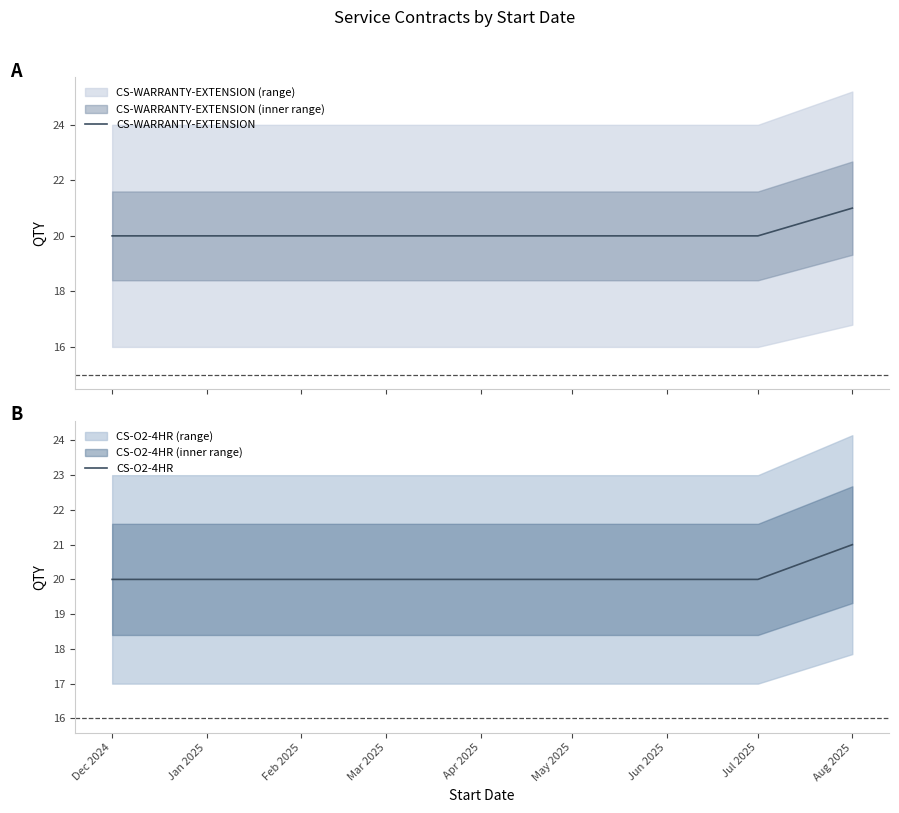

The value of CS-O2-4HR at Jul 2025 is 34. True or false?

False